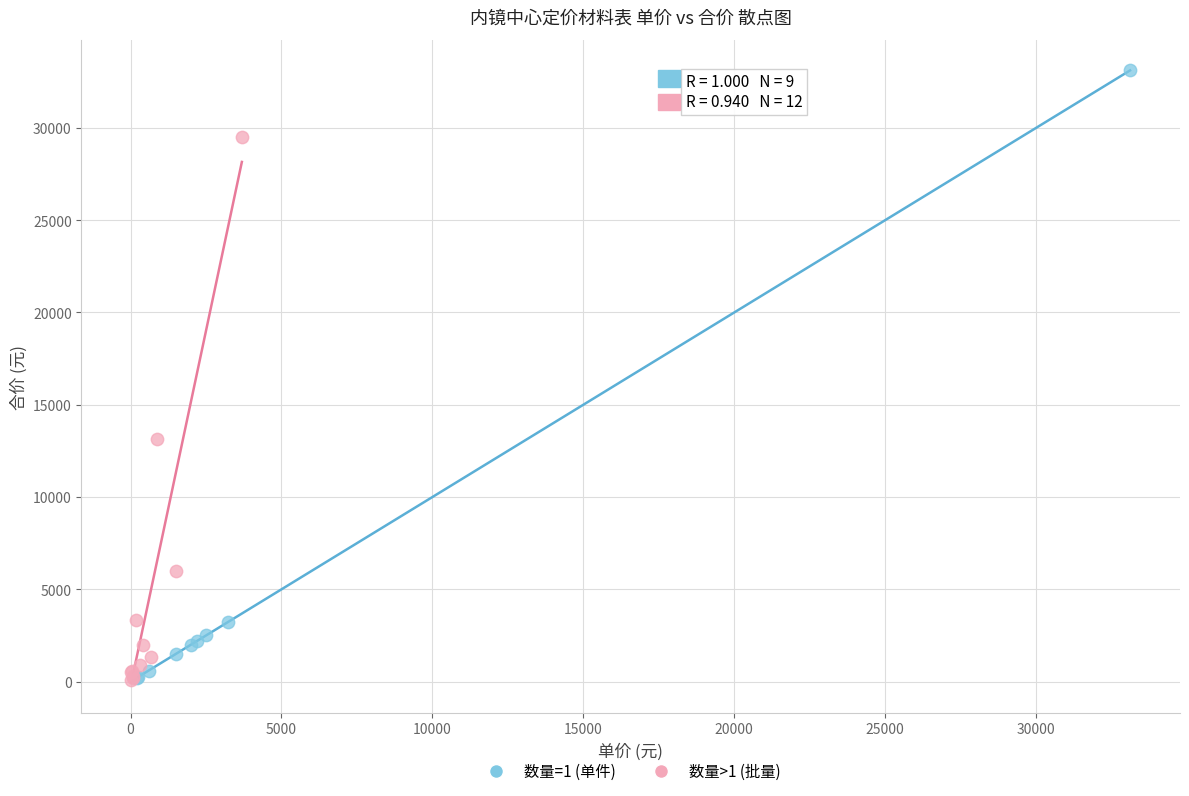

Which series contains the highest Y value?

数量=1 (单件)